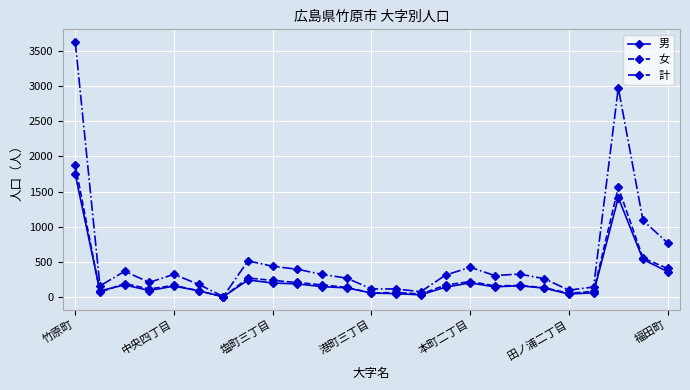

What is the maximum value for 計?

3623